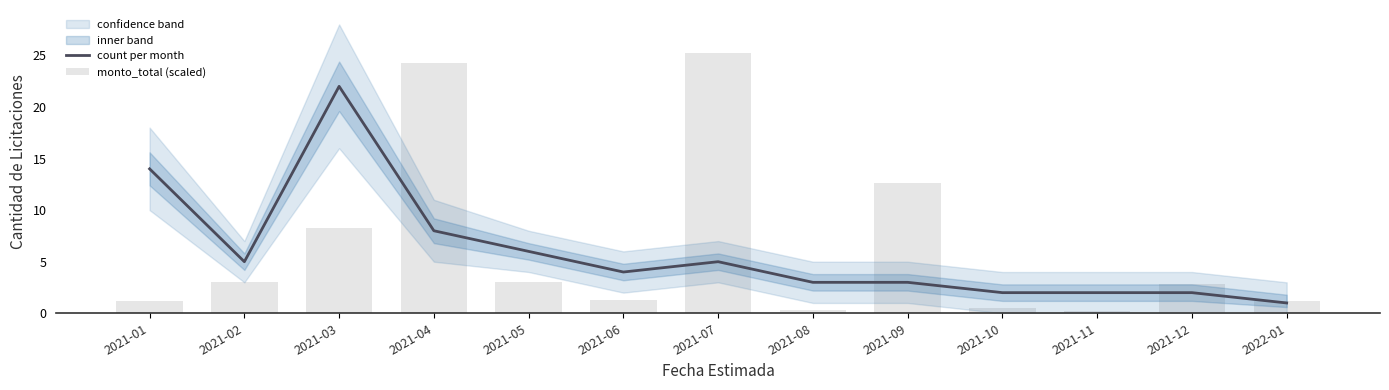

Which has a higher value, 2021-10 or 2021-07?

2021-07